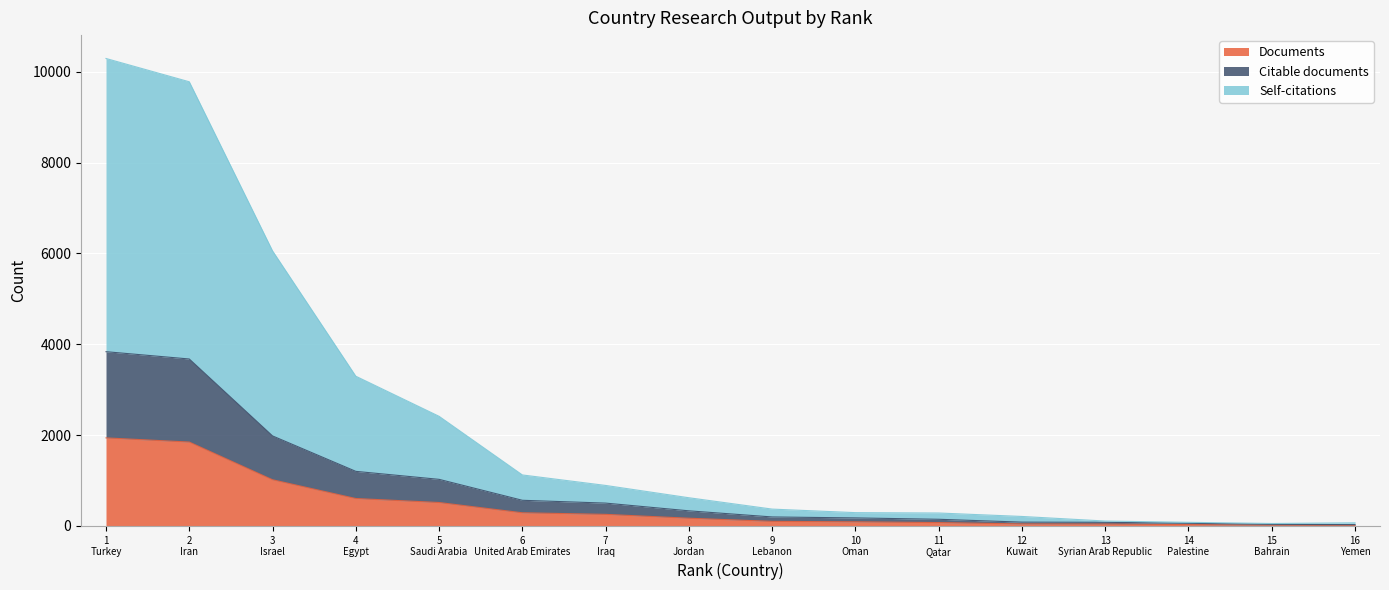

What is the maximum value for Documents?

1938